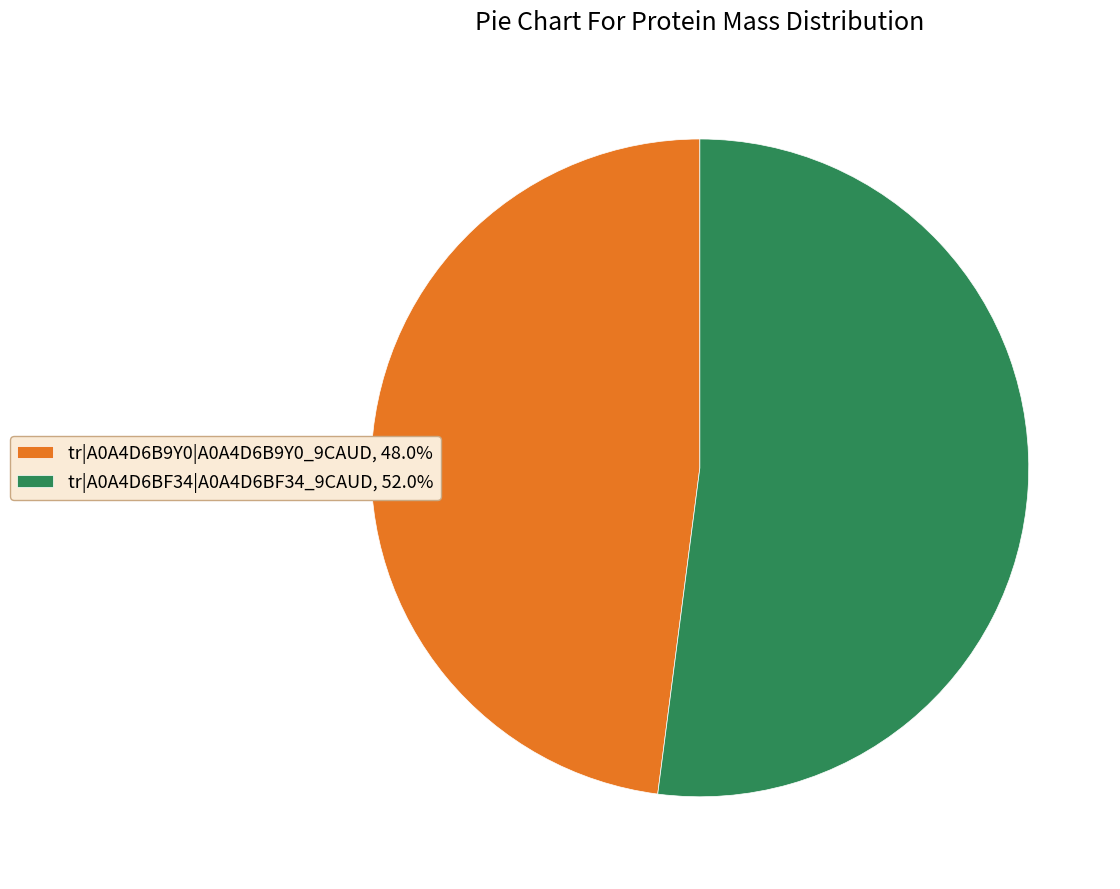

The tr|A0A4D6BF34|A0A4D6BF34_9CAUD slice represents 52% of the pie. True or false?

True